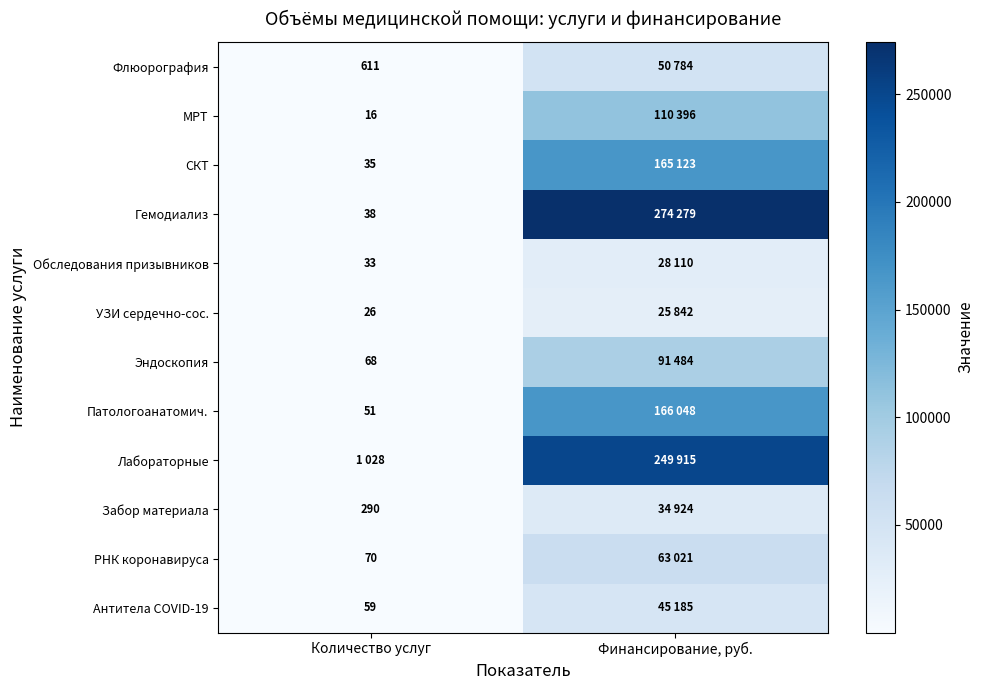

What is the maximum value shown in the chart?

274279